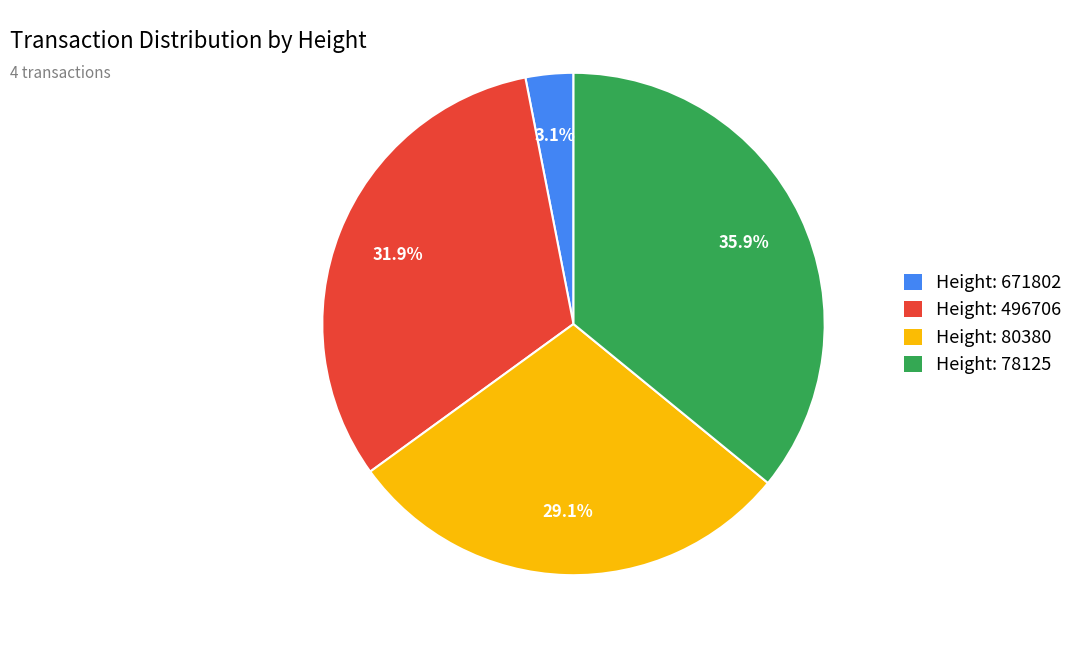

What is the largest slice in the pie chart?

Height: 78125